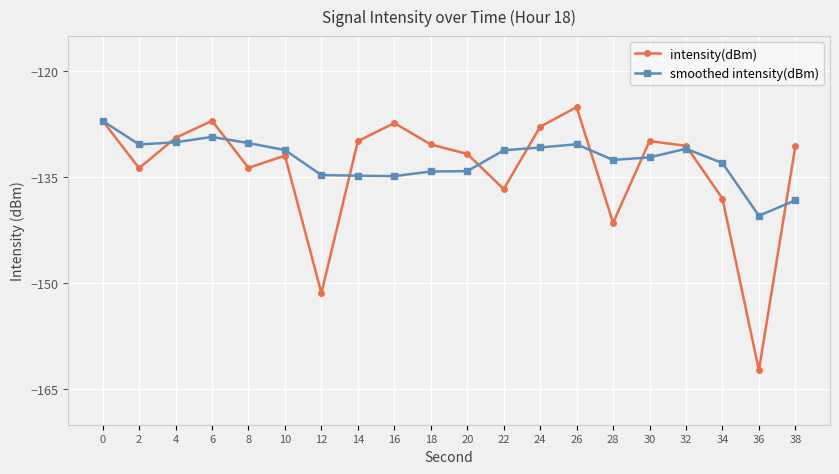

What is the maximum value for smoothed intensity(dBm)?

-127.0